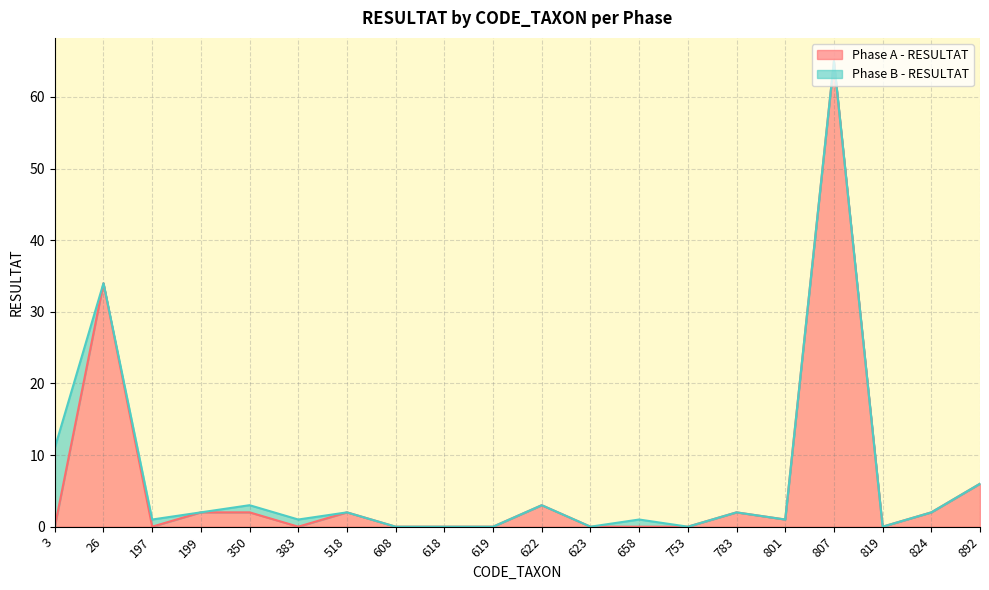

Reading left to right, extract all data points from this chart.

0	34	0	2	2	0	2	0	0	0	3	0	0	0	2	1	65	0	2	6